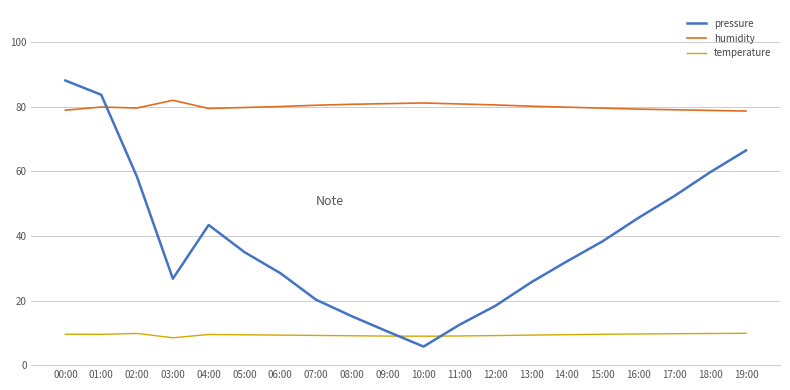

What is the difference between the temperature values at 16:00 and 04:00?

0.2